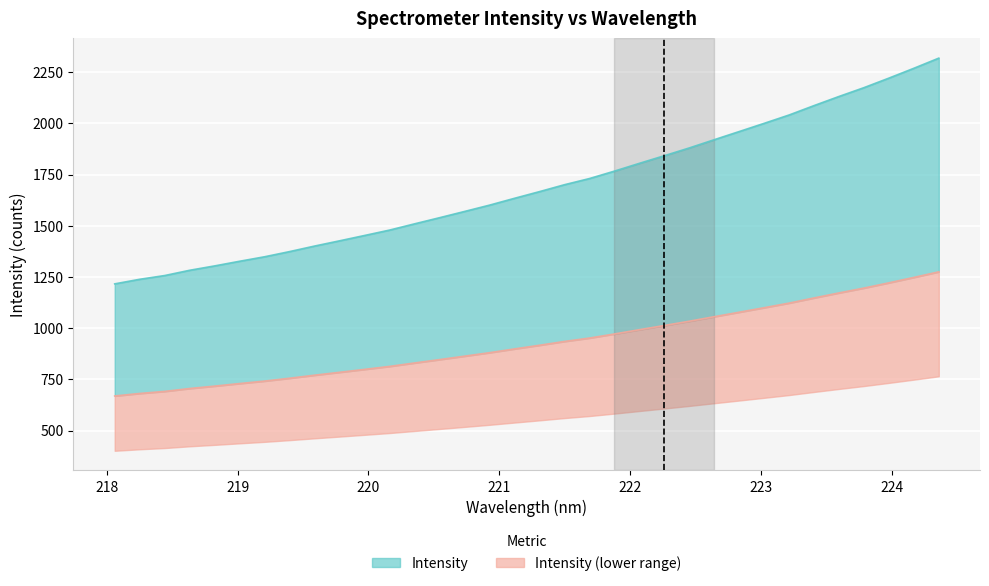

What is the label of the 33rd point from the left?

224.1709